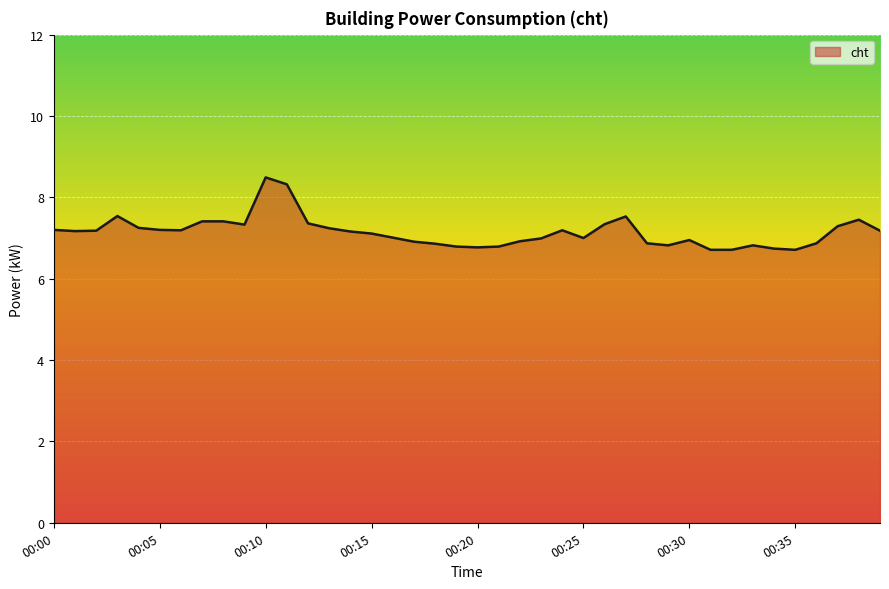

What is the smallest value displayed?

6.7